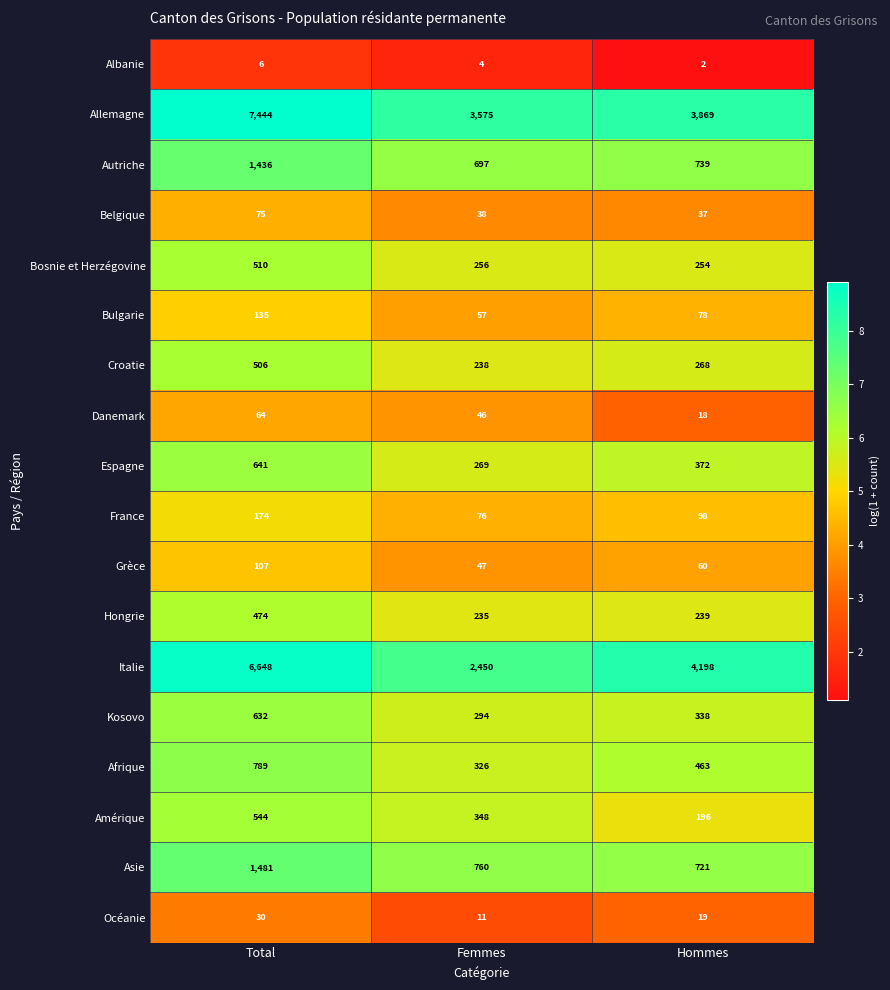

Is it true that Allemagne equals 10197 at Total?

False